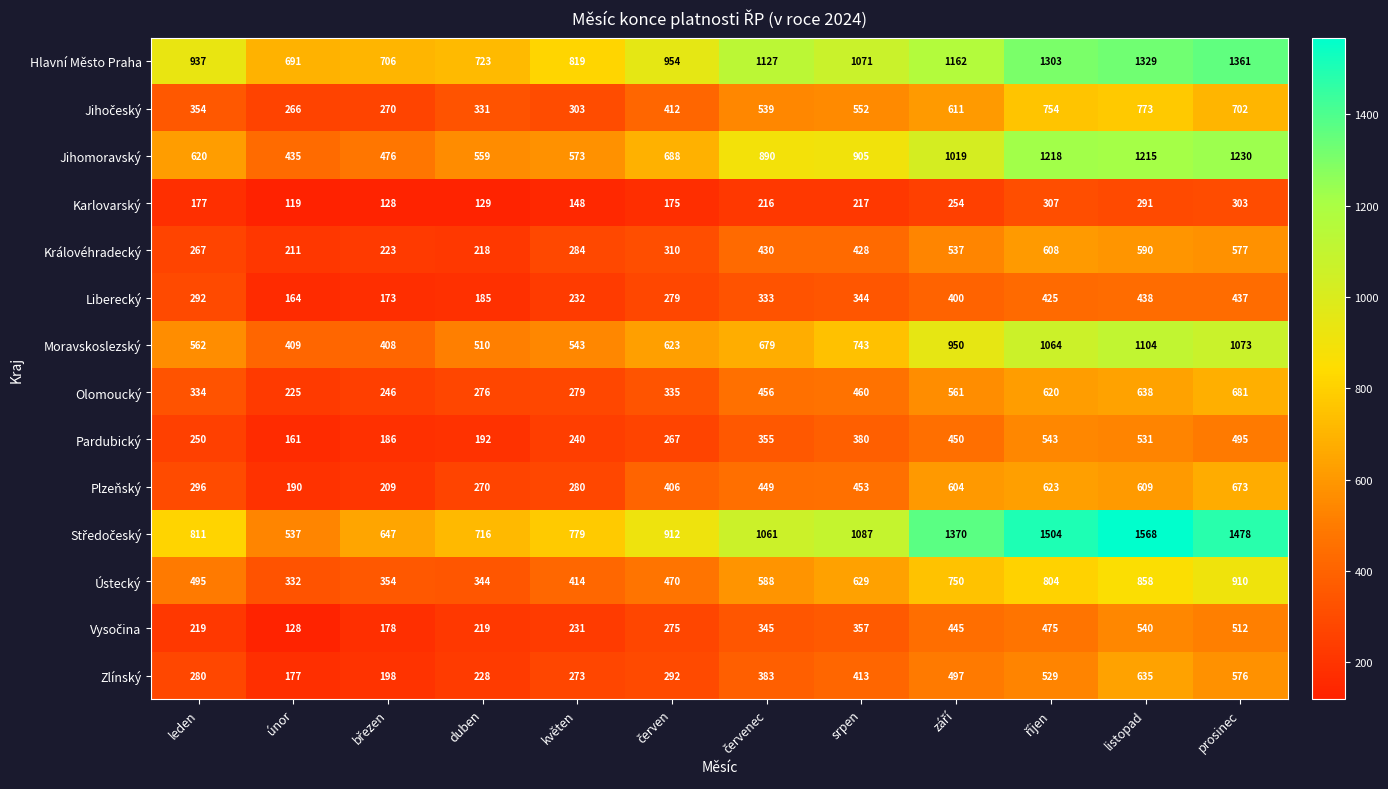

What is the minimum value for Karlovarský?

119